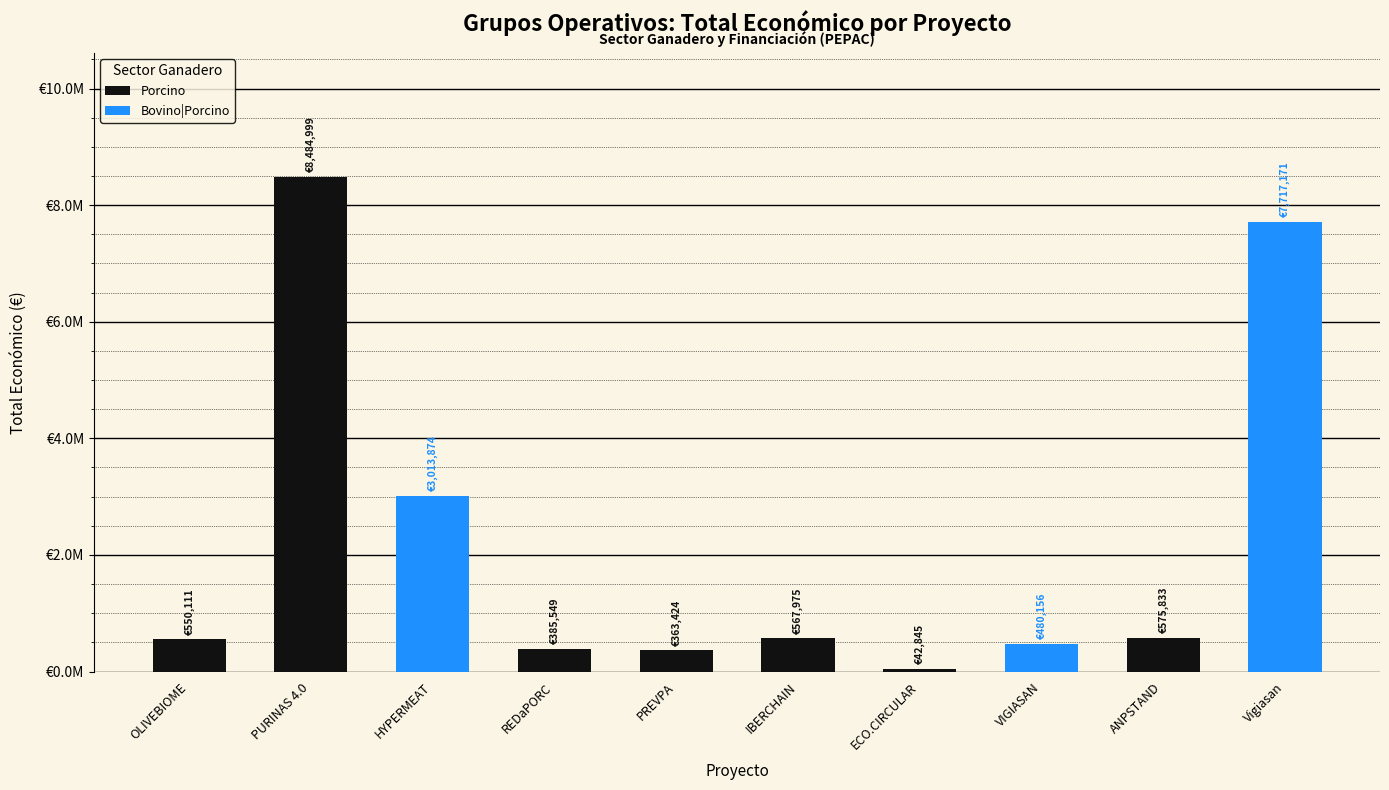

What are all the series names shown in the legend?

Porcino, Bovino|Porcino